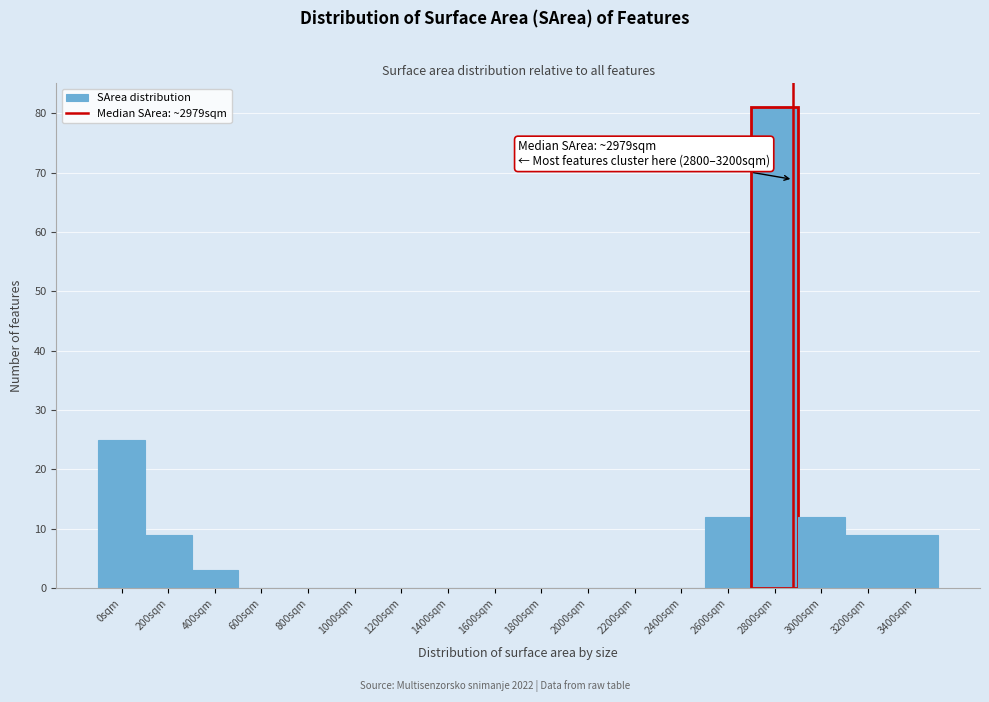

Reading left to right, what are all the values shown in this chart?

0sqm=25	200sqm=9	400sqm=3	600sqm=0	800sqm=0	1000sqm=0	1200sqm=0	1400sqm=0	1600sqm=0	1800sqm=0	2000sqm=0	2200sqm=0	2400sqm=0	2600sqm=12	2800sqm=81	3000sqm=12	3200sqm=9	3400sqm=9